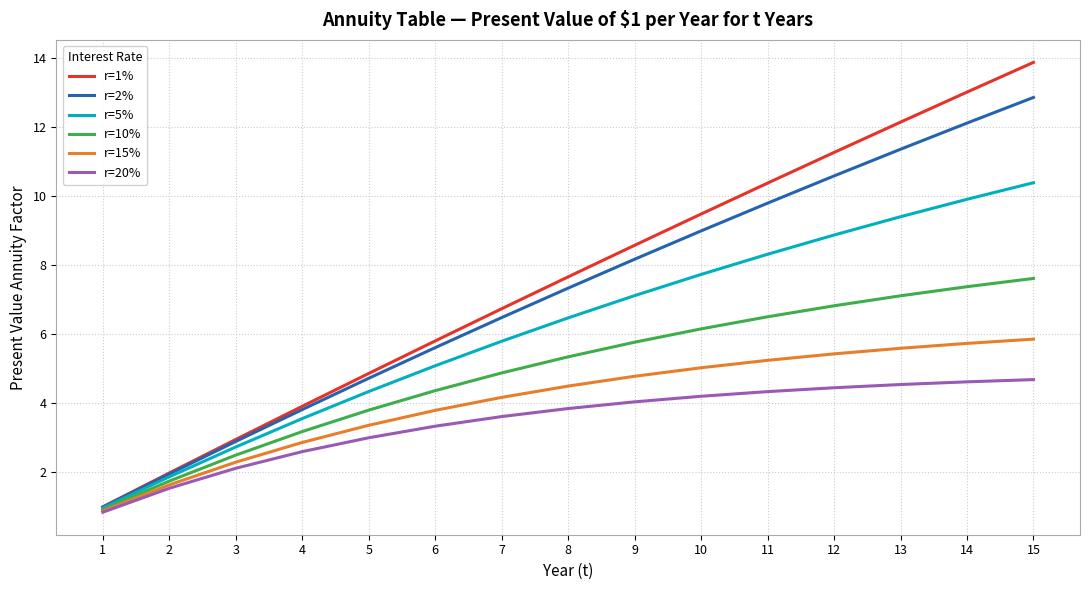

What is the sum of all r=15% values?

61.0